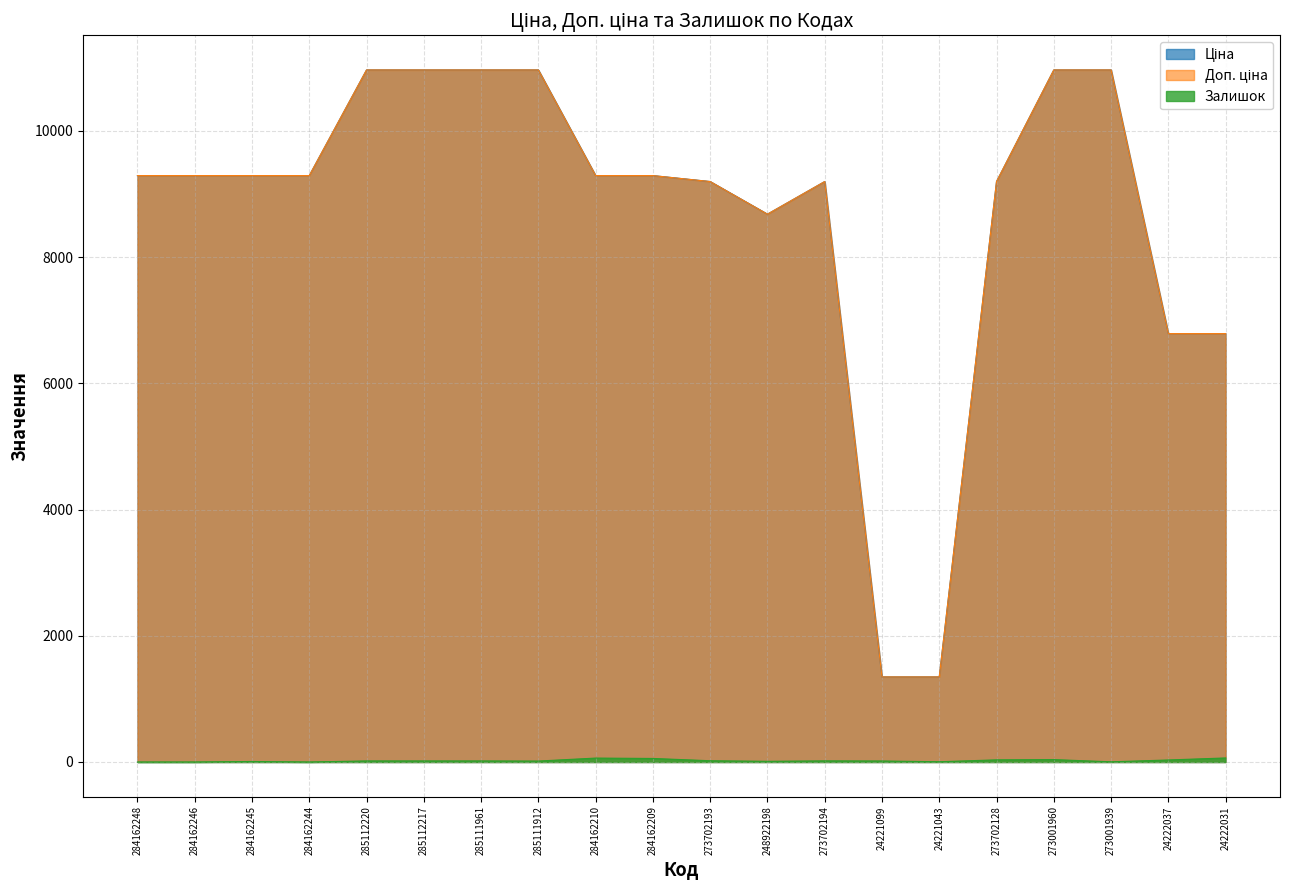

What are all the series names shown in the legend?

Ціна, Доп. ціна, Залишок